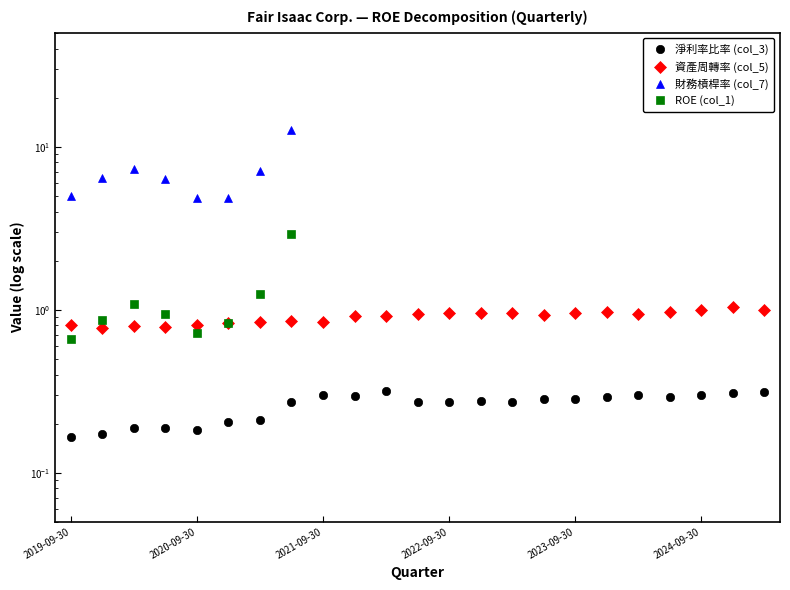

Does the chart display data point markers on the line(s)?

Yes